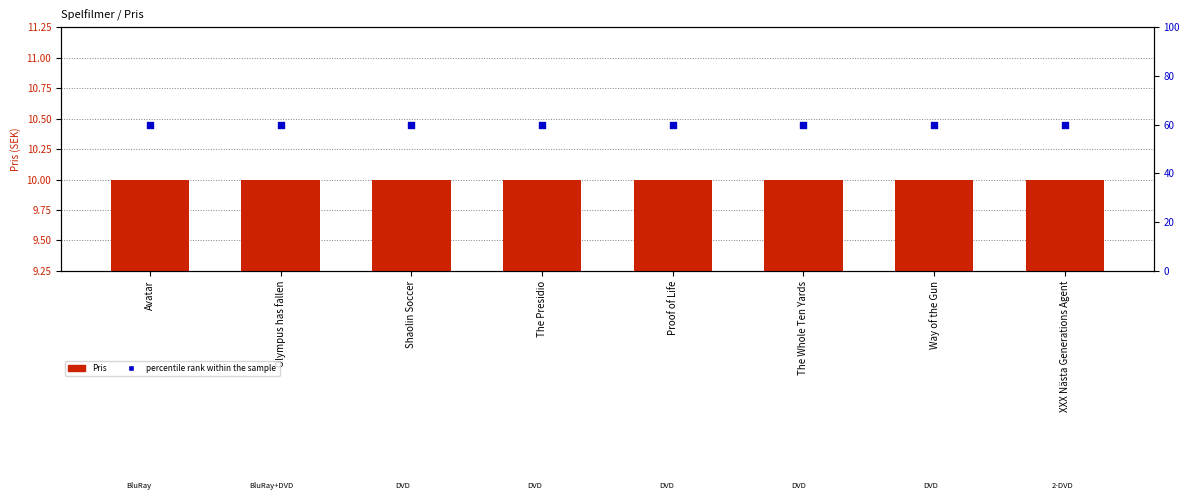

Is the value of Pris at Way of the Gun greater than the value of percentile rank within the sample at Way of the Gun?

No